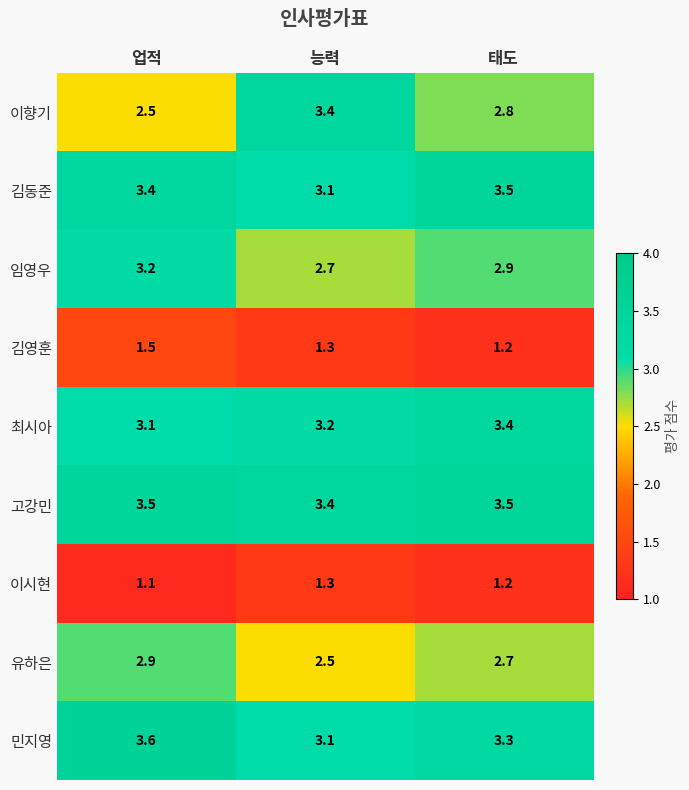

What is the difference between the highest and lowest values at 업적?

2.5